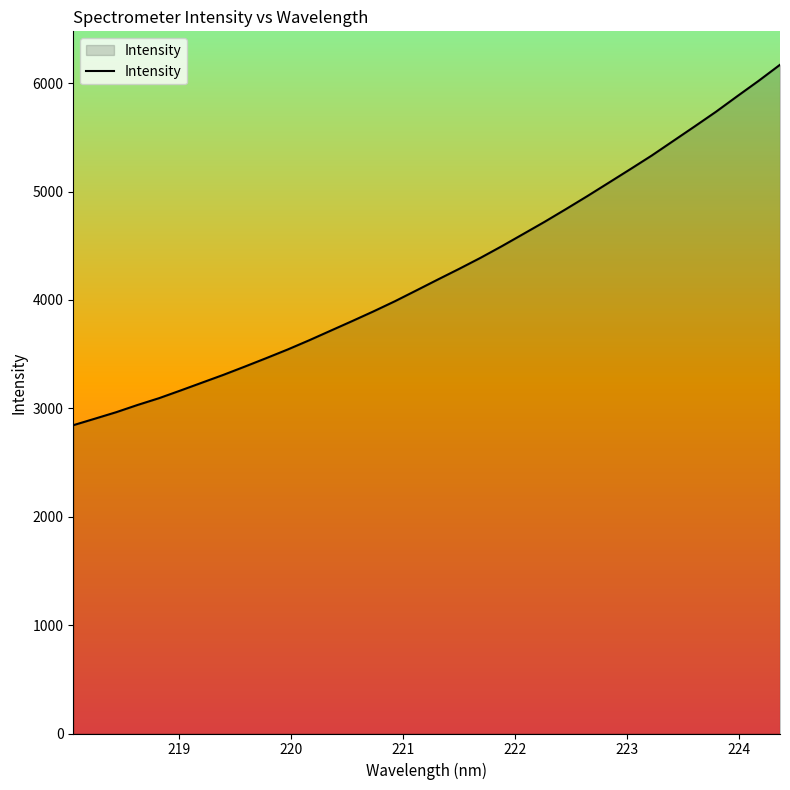

What is the maximum value shown in the chart?

6170.4